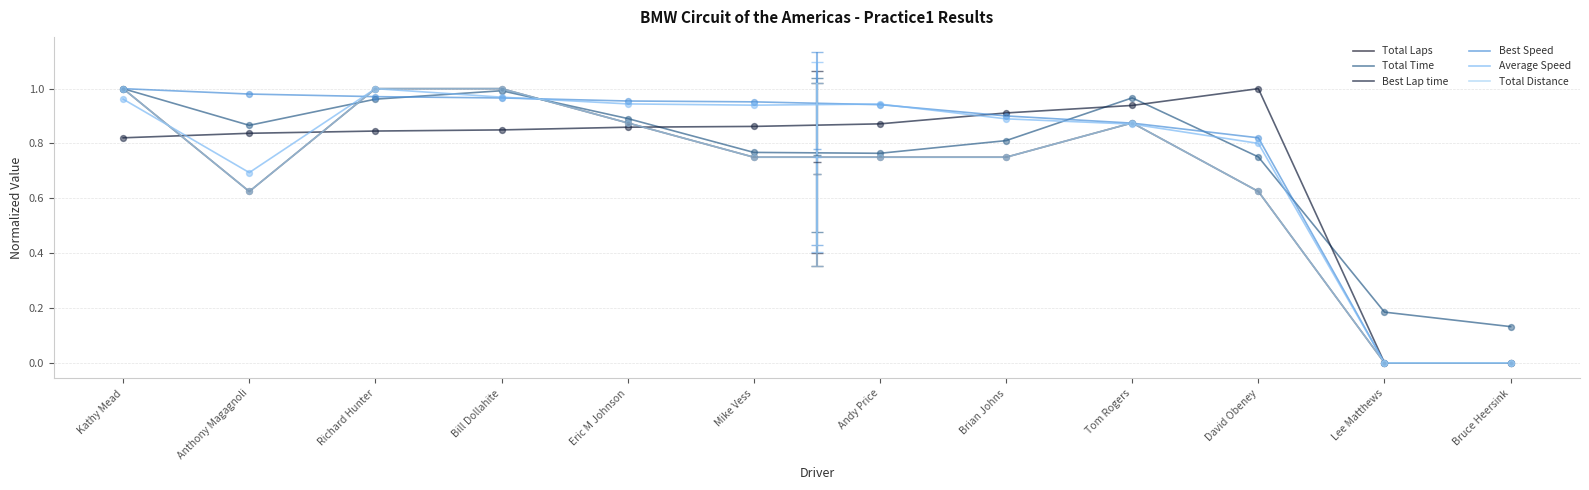

What is the total value across all series at Brian Johns?

5.0